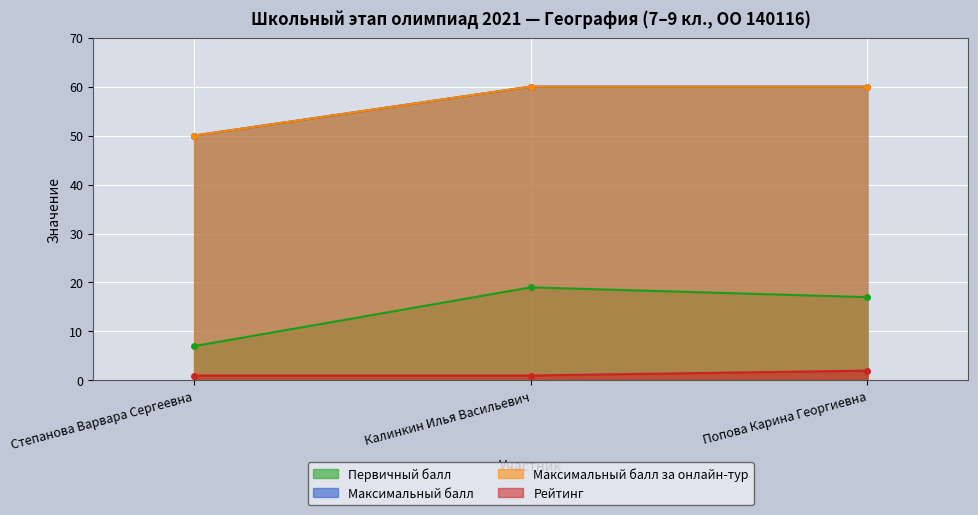

What is the approximate value of Максимальный балл at Калинкин Илья Васильевич, to the nearest 10?

60